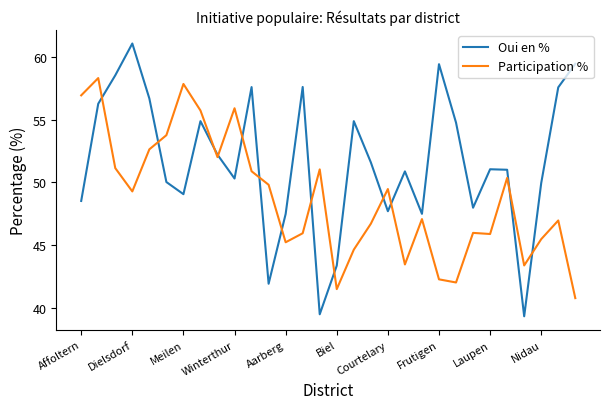

Which series has the largest total across all categories?

Oui en %